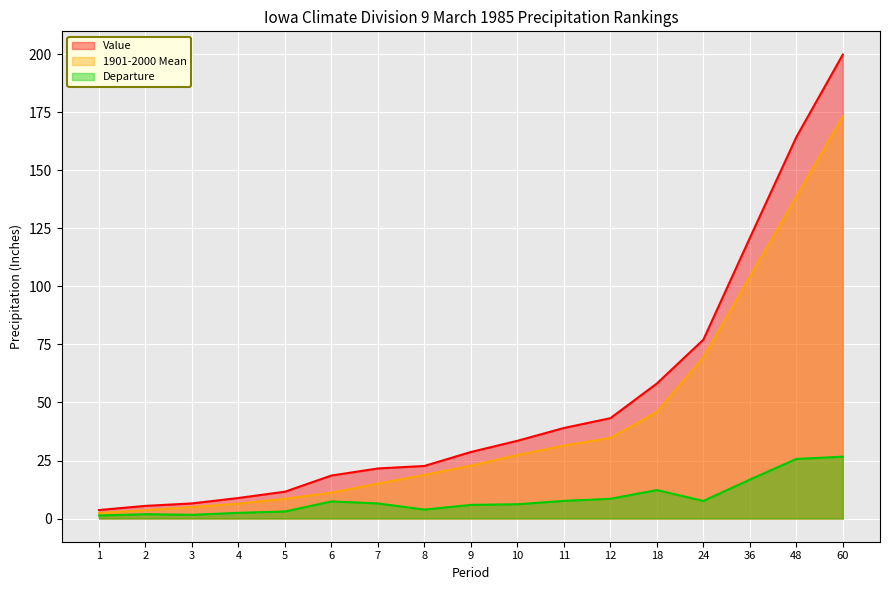

What is the total value across all series at 60?

399.8